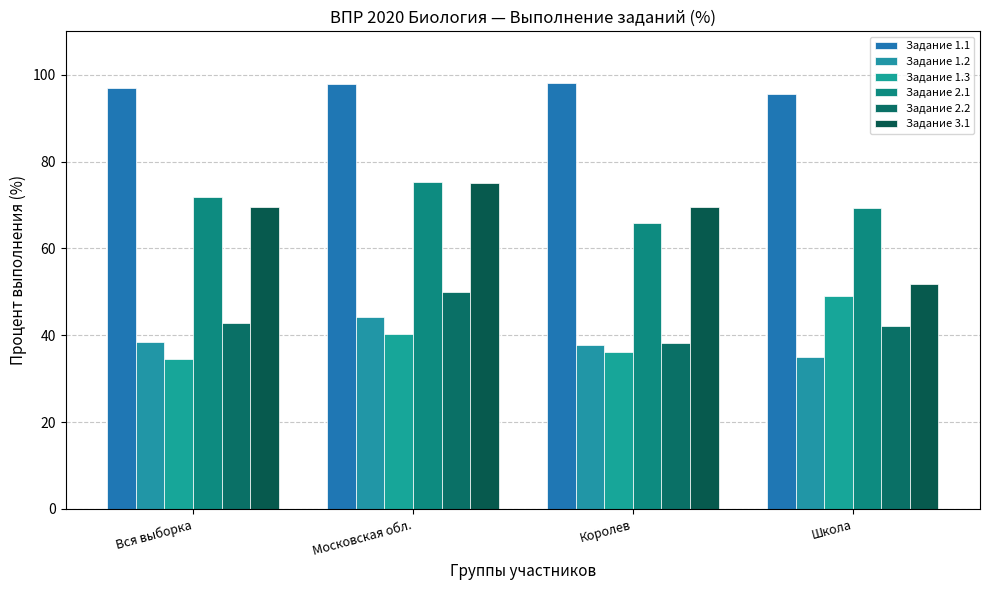

Is it true that Задание 1.3 equals 13.1 at Королев?

False